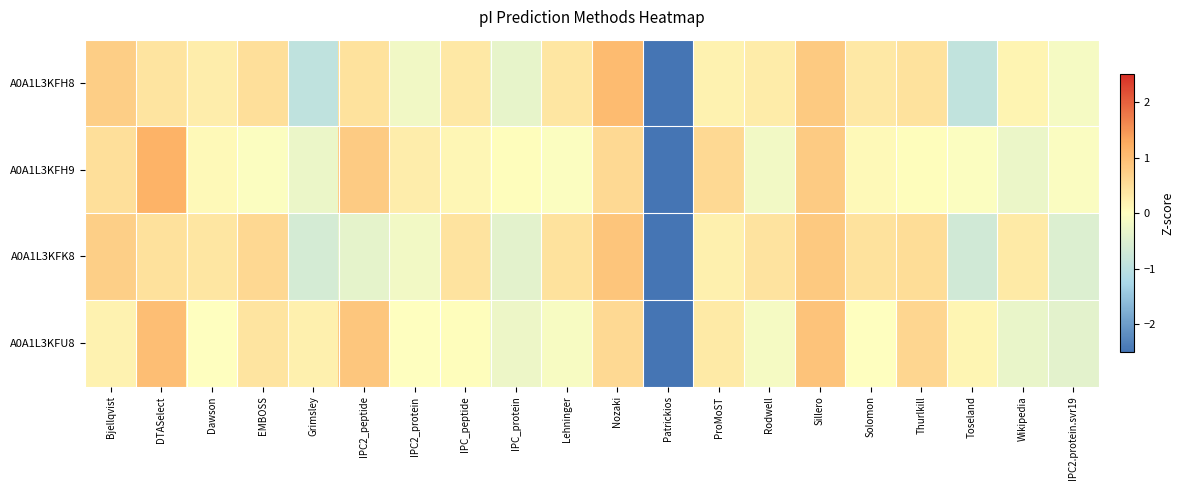

Reading left to right, extract all data points from this chart.

A0A1L3KFH8: Bjellqvist=0.8	DTASelect=0.4	Dawson=0.3	EMBOSS=0.5	Grimsley=-0.9	IPC2_peptide=0.4	IPC2_protein=-0.2	IPC_peptide=0.3	IPC_protein=-0.3	Lehninger=0.4	Nozaki=1.0	Patrickios=-3.8	ProMoST=0.2	Rodwell=0.3	Sillero=0.8	Solomon=0.3	Thurlkill=0.4	Toseland=-0.9	Wikipedia=0.2	IPC2.protein.svr19=-0.2
A0A1L3KFH9: Bjellqvist=0.5	DTASelect=1.2	Dawson=0.1	EMBOSS=-0.1	Grimsley=-0.3	IPC2_peptide=0.8	IPC2_protein=0.3	IPC_peptide=0.1	IPC_protein=0.0	Lehninger=-0.1	Nozaki=0.6	Patrickios=-4.0	ProMoST=0.6	Rodwell=-0.2	Sillero=0.8	Solomon=0.1	Thurlkill=0.0	Toseland=-0.1	Wikipedia=-0.3	IPC2.protein.svr19=-0.1
A0A1L3KFK8: Bjellqvist=0.7	DTASelect=0.5	Dawson=0.4	EMBOSS=0.6	Grimsley=-0.6	IPC2_peptide=-0.4	IPC2_protein=-0.2	IPC_peptide=0.4	IPC_protein=-0.4	Lehninger=0.4	Nozaki=0.9	Patrickios=-3.8	ProMoST=0.2	Rodwell=0.4	Sillero=0.8	Solomon=0.4	Thurlkill=0.5	Toseland=-0.7	Wikipedia=0.3	IPC2.protein.svr19=-0.5
A0A1L3KFU8: Bjellqvist=0.2	DTASelect=1.0	Dawson=-0.0	EMBOSS=0.4	Grimsley=0.2	IPC2_peptide=0.9	IPC2_protein=-0.0	IPC_peptide=0.0	IPC_protein=-0.3	Lehninger=-0.1	Nozaki=0.6	Patrickios=-4.0	ProMoST=0.3	Rodwell=-0.1	Sillero=0.9	Solomon=-0.0	Thurlkill=0.6	Toseland=0.2	Wikipedia=-0.3	IPC2.protein.svr19=-0.4